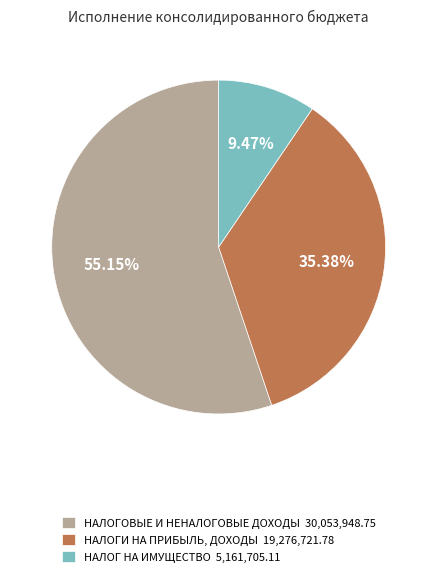

To the nearest percent, what is the difference between the largest and smallest slice percentages?

46%